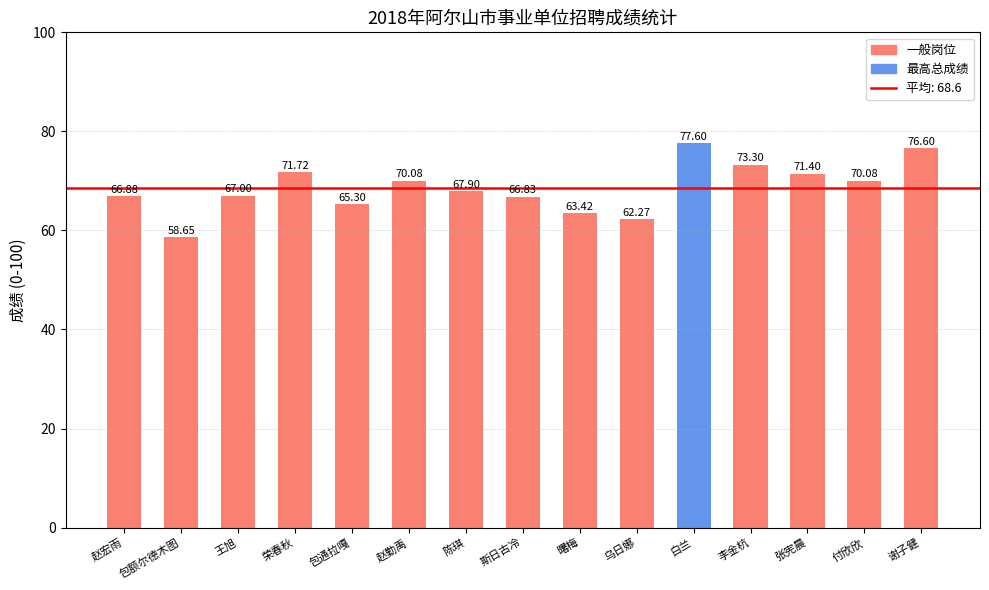

What is the sum of all values?

1029.0